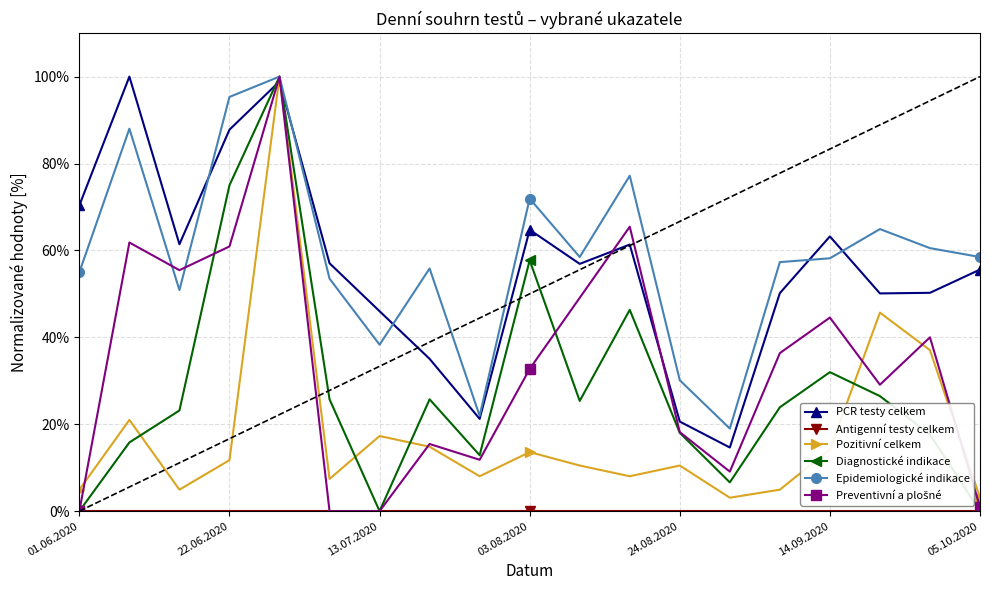

What is the value of the PCR testy celkem point at the 7th from the left?

46.0